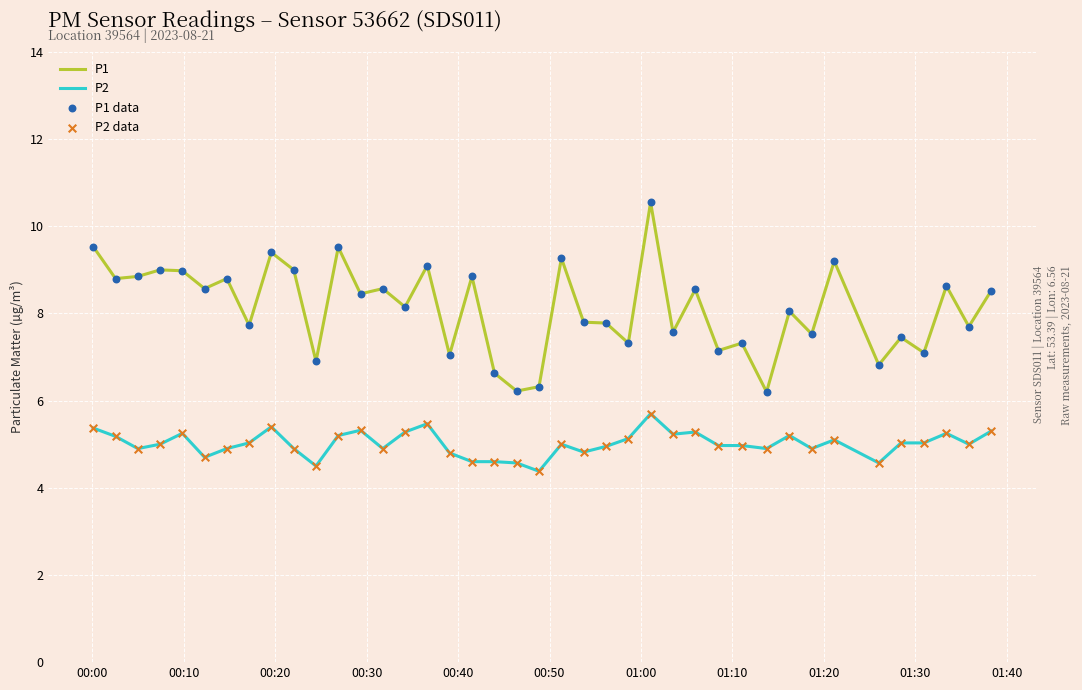

Which series has the largest total across all categories?

P1